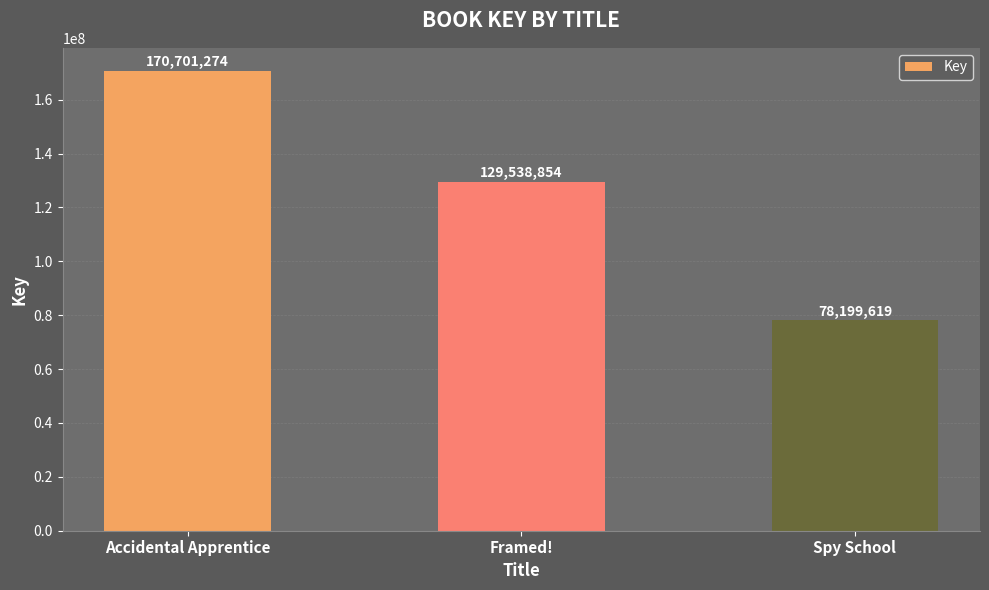

Reading left to right, extract all data points from this chart.

170701274	129538854	78199619